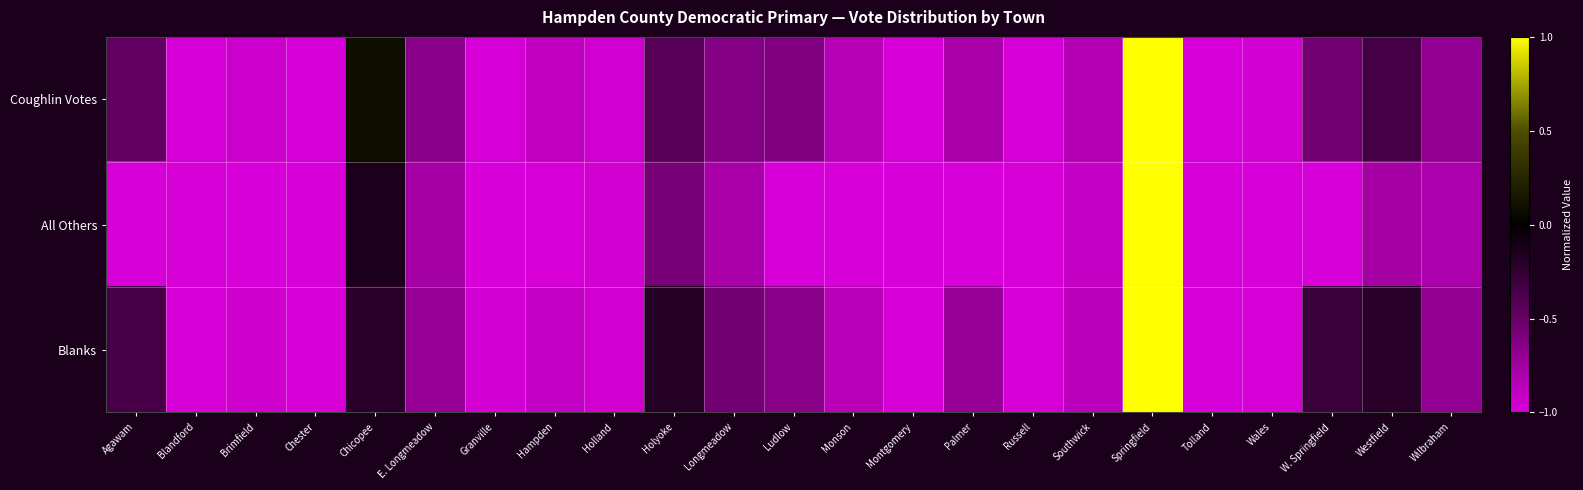

Reading right to left, what are all the values shown in this chart?

Coughlin Votes: Wilbraham=-0.7	Westfield=-0.3	W. Springfield=-0.6	Wales=-1.0	Tolland=-1.0	Springfield=1.0	Southwick=-0.8	Russell=-1.0	Palmer=-0.8	Montgomery=-1.0	Monson=-0.8	Ludlow=-0.6	Longmeadow=-0.6	Holyoke=-0.4	Holland=-1.0	Hampden=-0.9	Granville=-1.0	E. Longmeadow=-0.7	Chicopee=0.1	Chester=-1.0	Brimfield=-0.9	Blandford=-1.0	Agawam=-0.5
All Others: Wilbraham=-0.8	Westfield=-0.8	W. Springfield=-1.0	Wales=-1.0	Tolland=-1.0	Springfield=1.0	Southwick=-0.9	Russell=-1.0	Palmer=-1.0	Montgomery=-1.0	Monson=-1.0	Ludlow=-1.0	Longmeadow=-0.8	Holyoke=-0.6	Holland=-1.0	Hampden=-1.0	Granville=-1.0	E. Longmeadow=-0.8	Chicopee=-0.1	Chester=-1.0	Brimfield=-1.0	Blandford=-1.0	Agawam=-1.0
Blanks: Wilbraham=-0.7	Westfield=-0.2	W. Springfield=-0.3	Wales=-1.0	Tolland=-1.0	Springfield=1.0	Southwick=-0.9	Russell=-1.0	Palmer=-0.7	Montgomery=-1.0	Monson=-0.9	Ludlow=-0.7	Longmeadow=-0.6	Holyoke=-0.2	Holland=-1.0	Hampden=-0.9	Granville=-1.0	E. Longmeadow=-0.7	Chicopee=-0.2	Chester=-1.0	Brimfield=-0.9	Blandford=-1.0	Agawam=-0.3